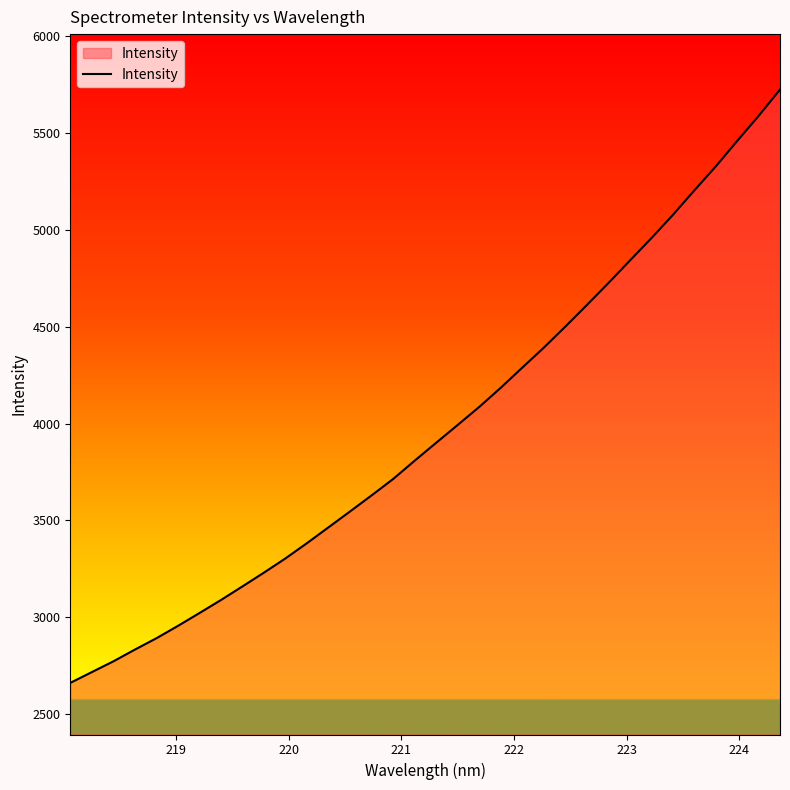

What is the minimum value shown in the chart?

2662.6